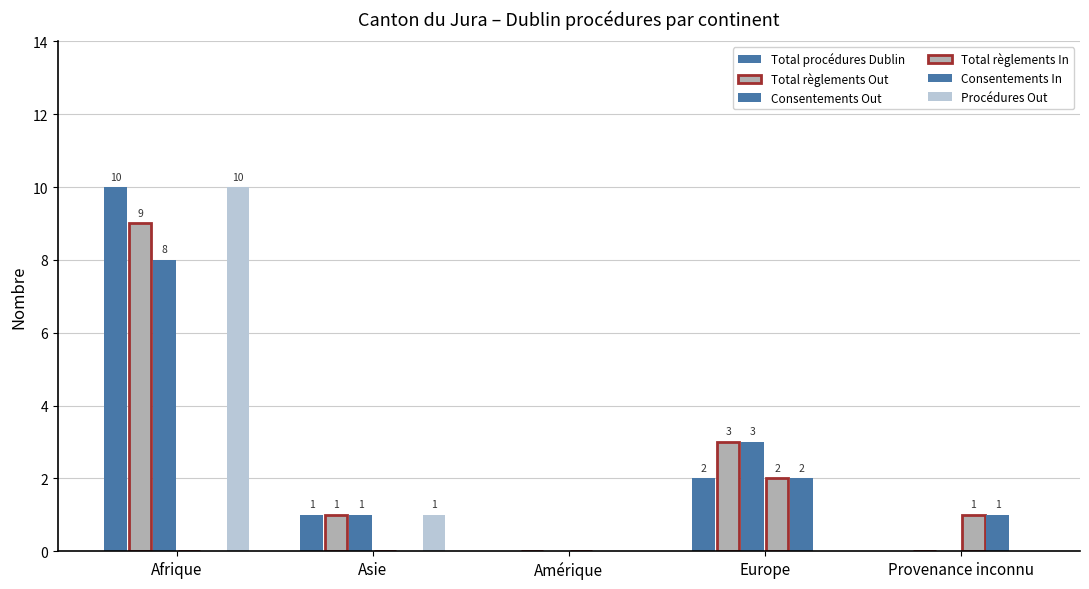

Reading left to right, transcribe all the data shown in this chart.

Total procédures Dublin: 10	1	0	2	0
Total règlements Out: 9	1	0	3	0
Consentements Out: 8	1	0	3	0
Total règlements In: 0	0	0	2	1
Consentements In: 0	0	0	2	1
Procédures Out: 10	1	0	0	0